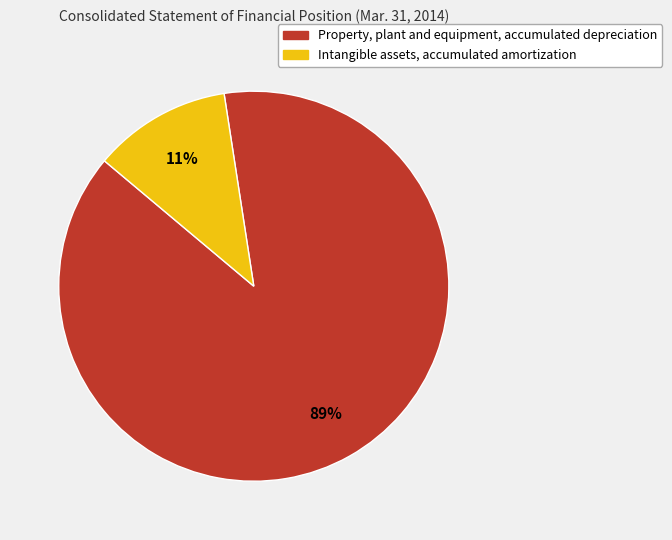

Which has a higher value, Property, plant and equipment, accumulated depreciation or Intangible assets, accumulated amortization?

Property, plant and equipment, accumulated depreciation